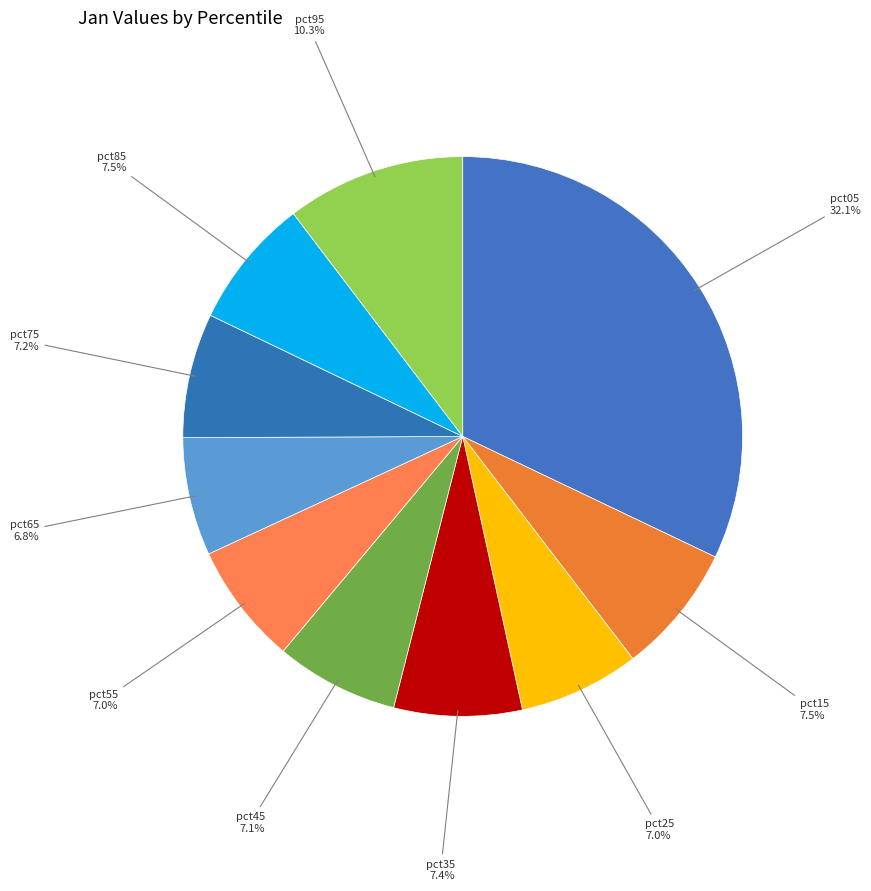

Is there a majority slice in this chart?

No